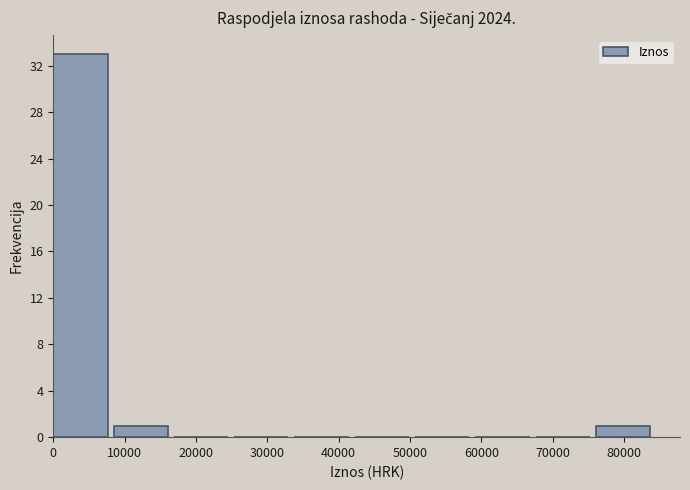

What is the height of the bar covering 8000 to 17000 on the x-axis? Neither the bar edges nor the heights are printed on the chart, so give them approximately, as read against the axes.

1